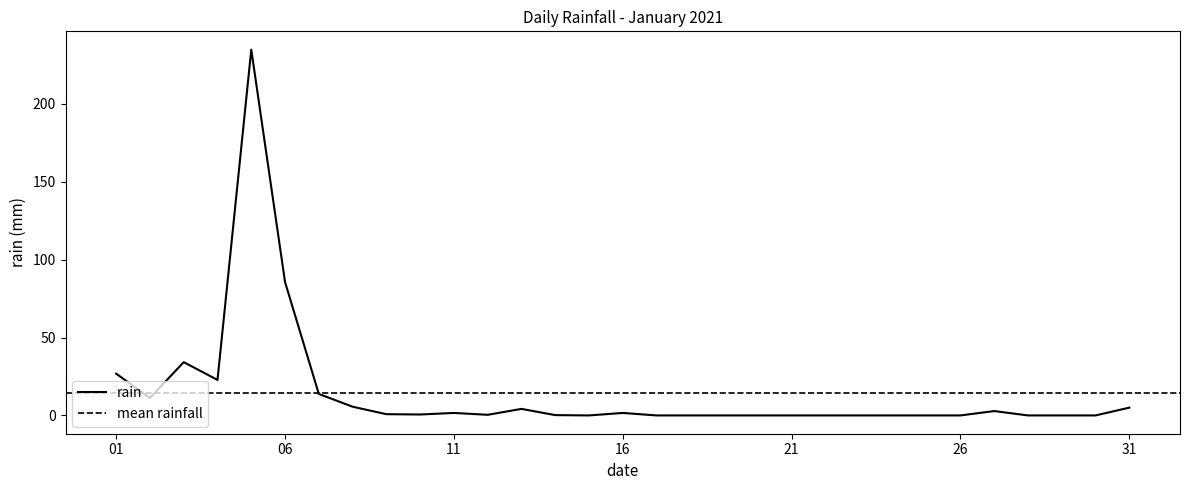

List the labels in order of value, smallest first.

2021-01-15, 2021-01-17, 2021-01-18, 2021-01-19, 2021-01-20, 2021-01-21, 2021-01-22, 2021-01-23, 2021-01-24, 2021-01-25, 2021-01-26, 2021-01-28, 2021-01-29, 2021-01-30, 2021-01-14, 2021-01-12, 2021-01-10, 2021-01-09, 2021-01-11, 2021-01-16, 2021-01-27, 2021-01-13, 2021-01-31, 2021-01-08, 2021-01-02, 2021-01-07, 2021-01-04, 2021-01-01, 2021-01-03, 2021-01-06, 2021-01-05